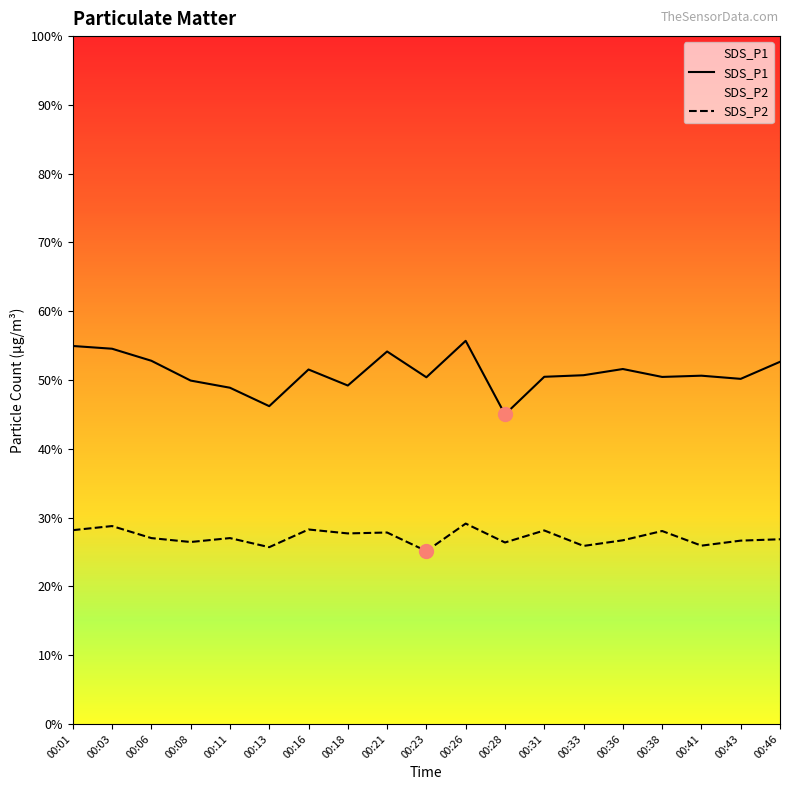

In SDS_P1, how many points are higher than both neighbors (excluding endpoints)?

5